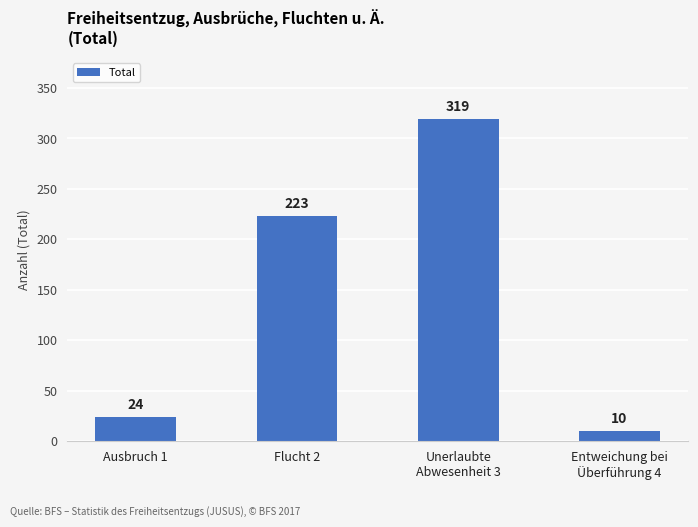

How many distinct data groups are displayed?

1